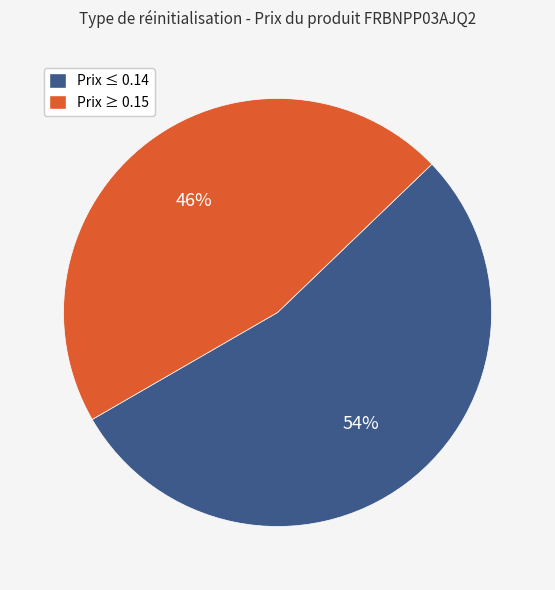

To the nearest percent, what is the difference between the largest and smallest slice percentages?

8%